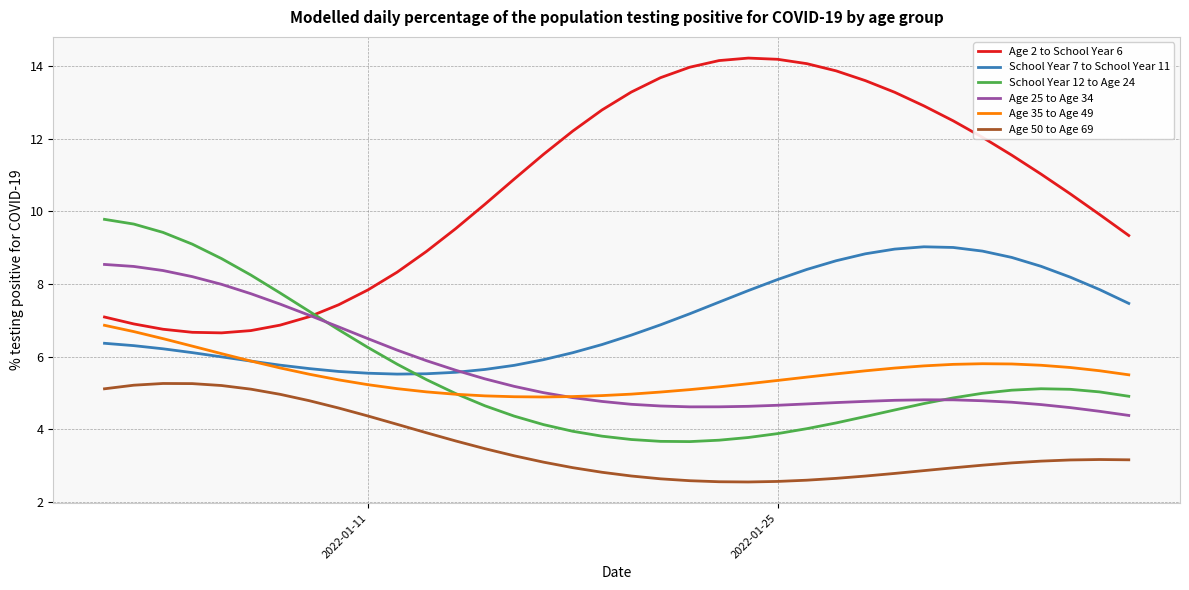

Which series has the largest range (max minus min)?

Age 2 to School Year 6